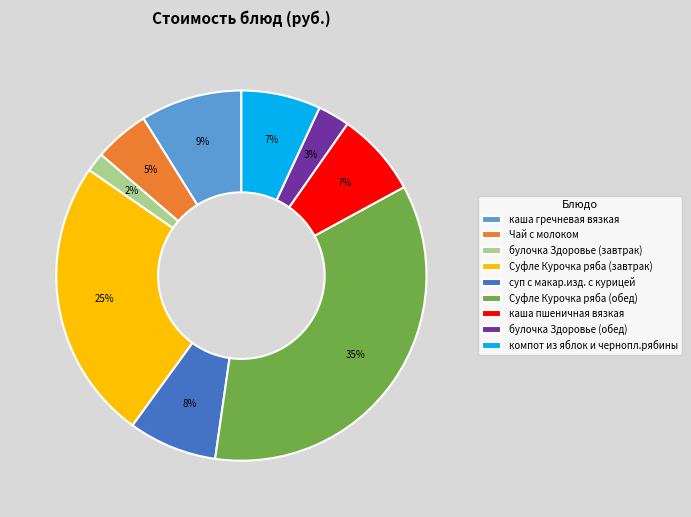

True or false: суп с макар.изд. с курицей accounts for 1% of the total.

False